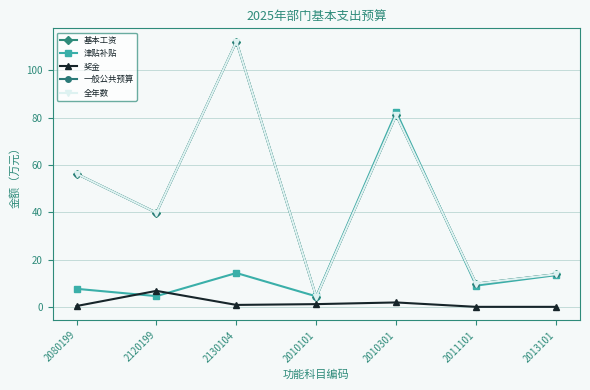

What is the label of the 1st point from the right?

2013101